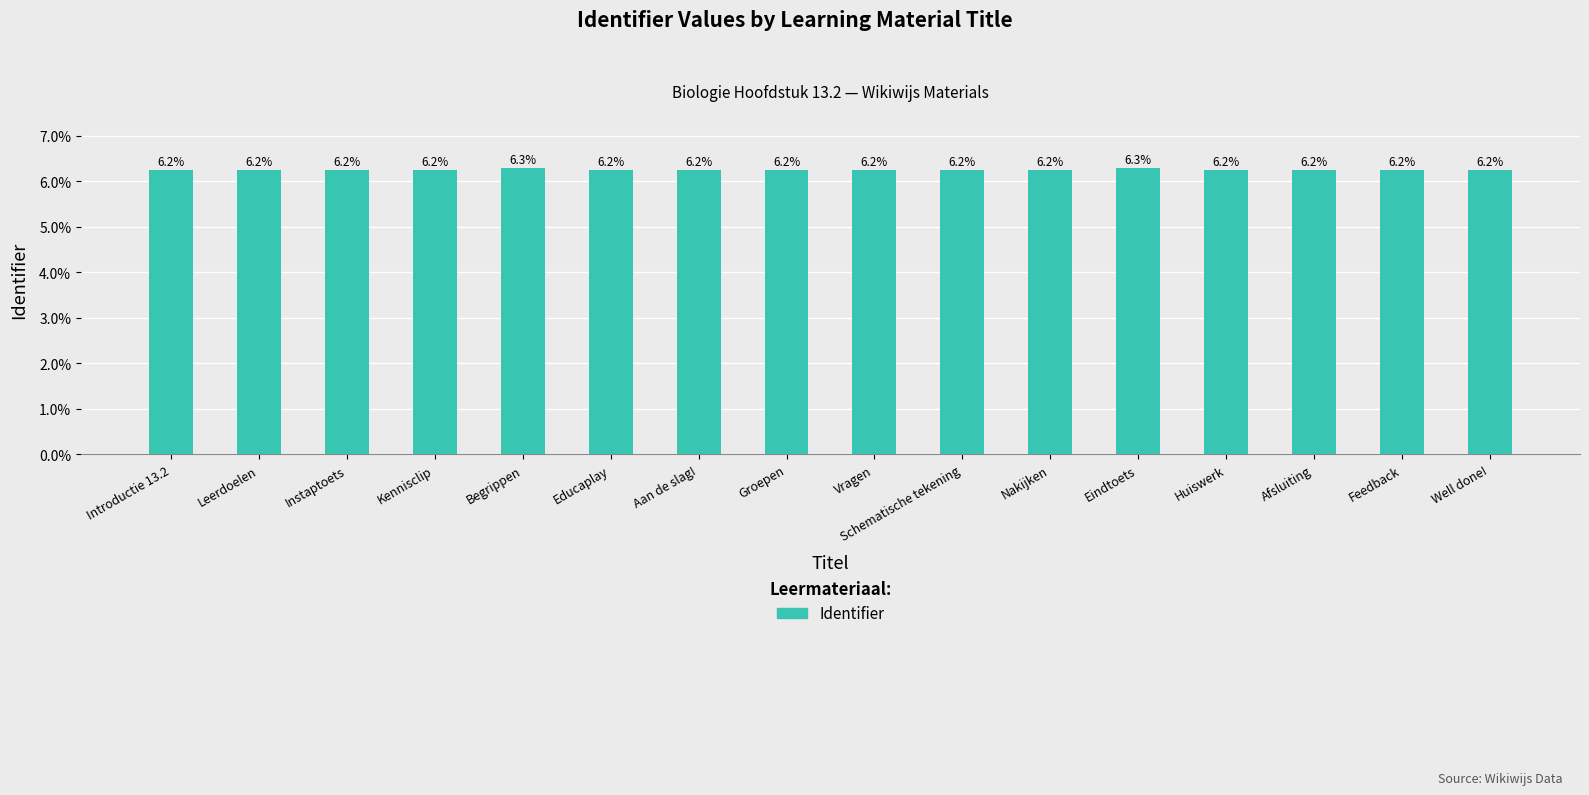

What is the approximate value at Instaptoets?

6.2